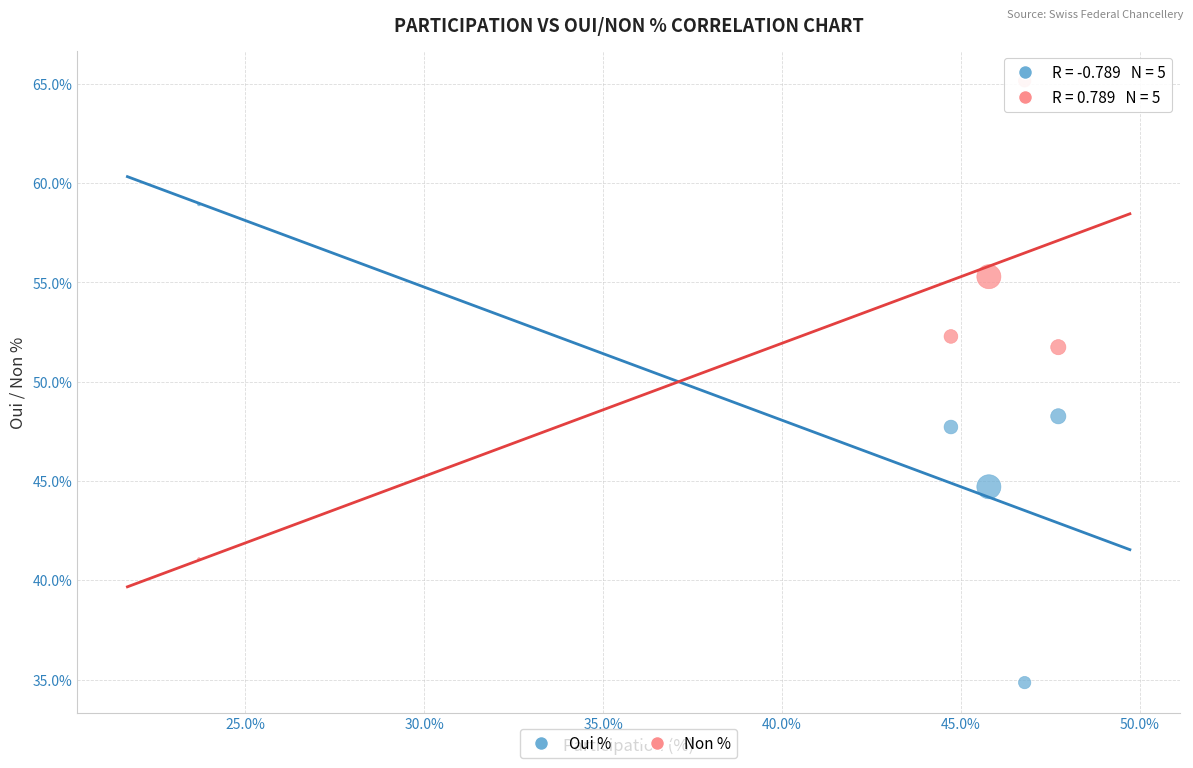

In the Non % series, what Y value is closest to 53?

52.3